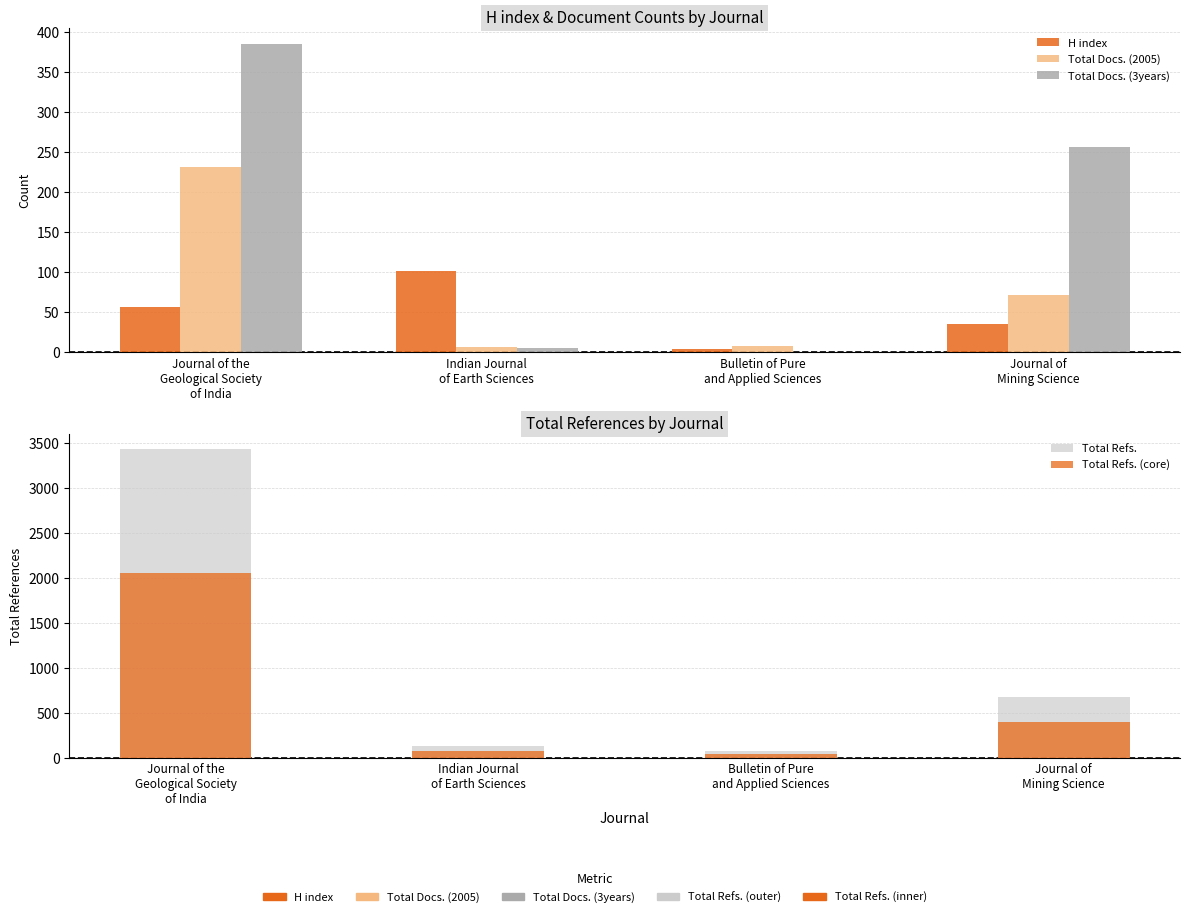

Reading left to right, list all the values displayed in this chart.

H index: Journal of the
Geological Society
of India=57.0	Indian Journal
of Earth Sciences=102.0	Bulletin of Pure
and Applied Sciences=4.0	Journal of
Mining Science=35.0
Total Docs. (2005): Journal of the
Geological Society
of India=232.0	Indian Journal
of Earth Sciences=7.0	Bulletin of Pure
and Applied Sciences=8.0	Journal of
Mining Science=72.0
Total Docs. (3years): Journal of the
Geological Society
of India=386.0	Indian Journal
of Earth Sciences=6.0	Bulletin of Pure
and Applied Sciences=0.0	Journal of
Mining Science=257.0
Total Refs.: Journal of the
Geological Society
of India=3435.0	Indian Journal
of Earth Sciences=132.0	Bulletin of Pure
and Applied Sciences=77.0	Journal of
Mining Science=679.0
Total Refs. (core): Journal of the
Geological Society
of India=2061.0	Indian Journal
of Earth Sciences=79.2	Bulletin of Pure
and Applied Sciences=46.2	Journal of
Mining Science=407.4